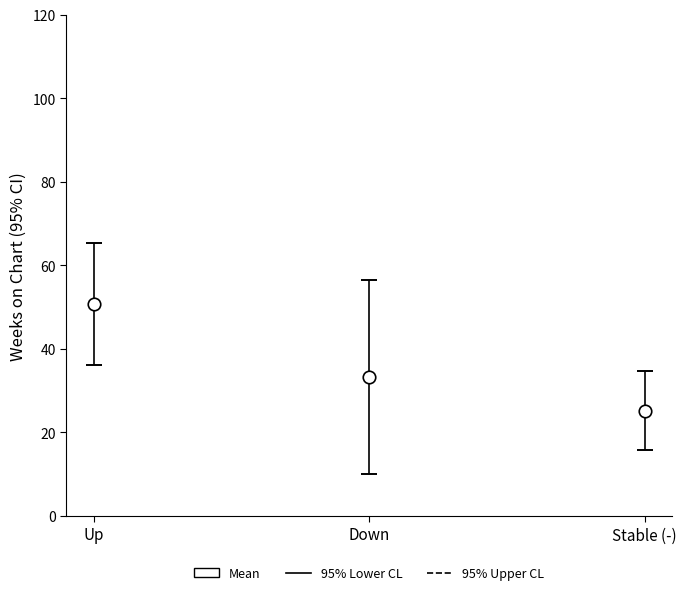

Reading left to right, what are all the values shown in this chart?

95% Lower CL: 36.1	10.0	15.7
95% Upper CL: 65.4	56.5	34.8